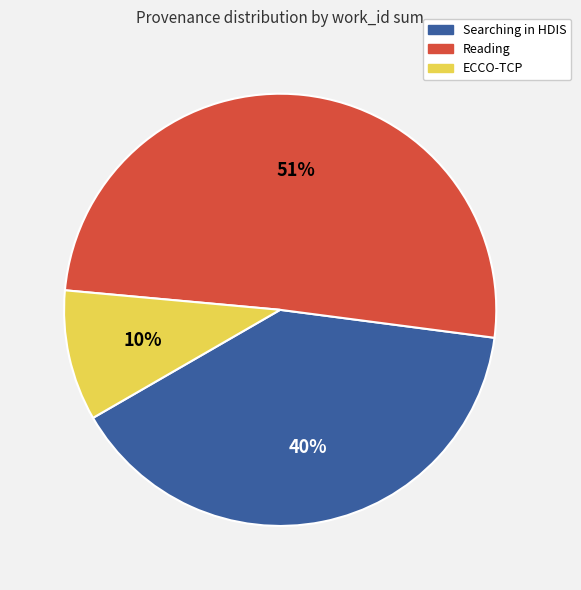

Count the number of slices in the pie.

3